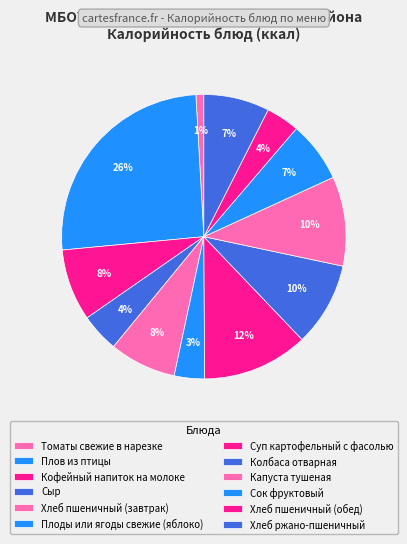

Is the sum of Кофейный напиток на молоке and Суп картофельный с фасолью greater than half?

No